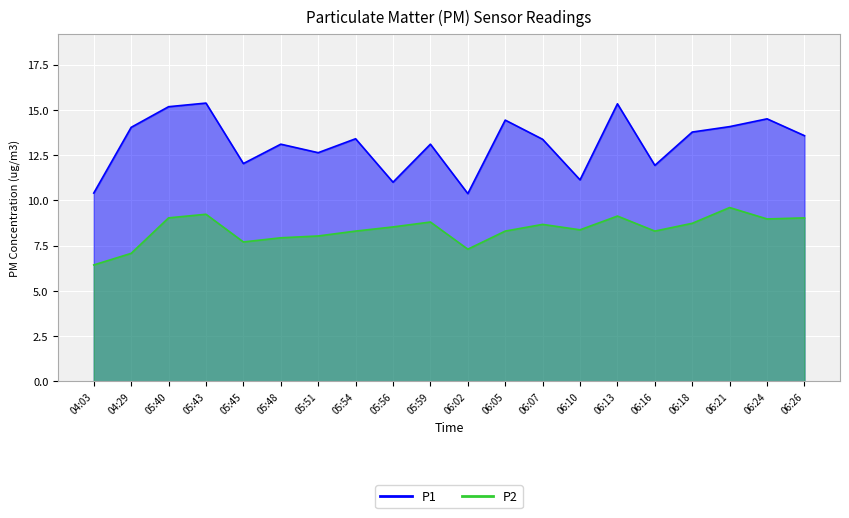

Where is the first local maximum for P2?

05:43